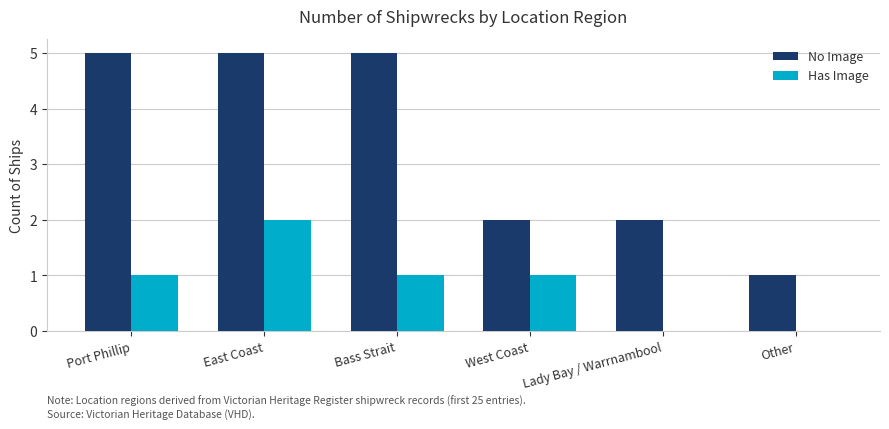

What is the sum of all Has Image values?

5